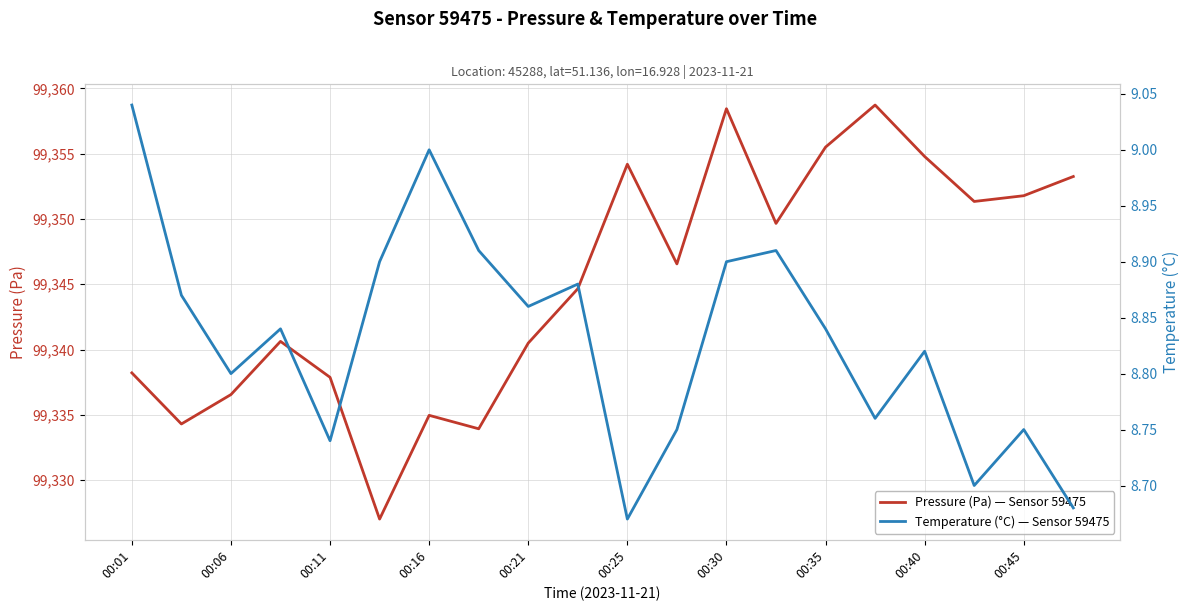

The Pressure (Pa) — Sensor 59475 series shows 99338.2 at 00:01. True or false?

True